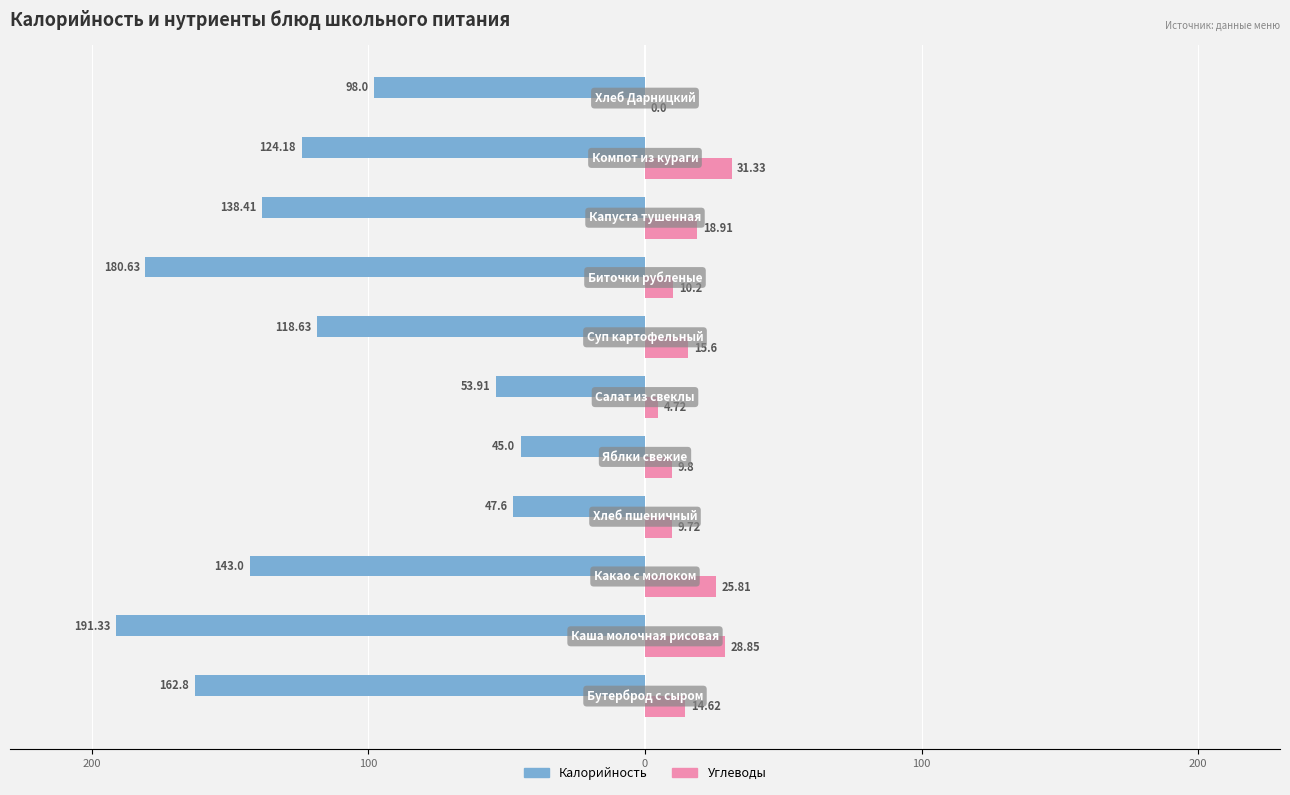

What are all the series names shown in the legend?

Калорийность, Углеводы